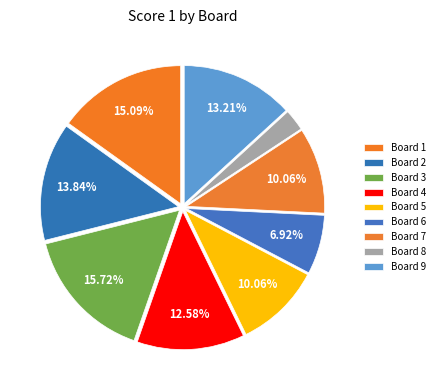

Rank the categories by value from highest to lowest.

3, 1, 2, 9, 4, 5, 7, 6, 8